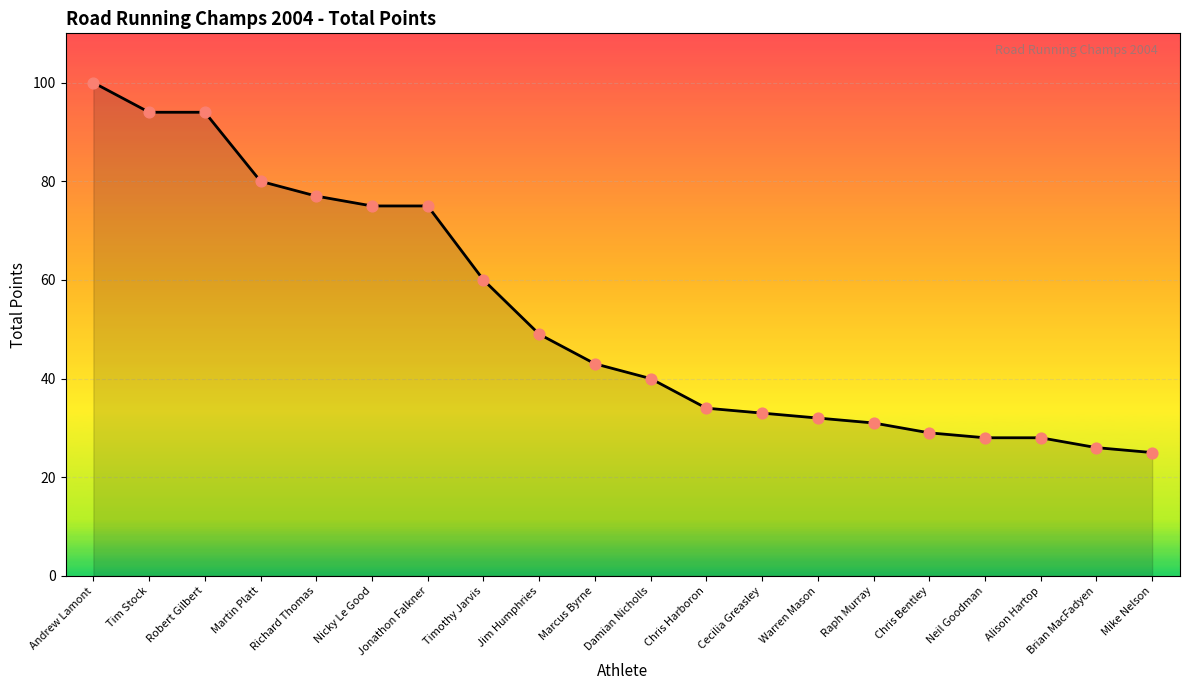

What is the ratio of the value at Raph Murray to the value at Cecilia Greasley?

0.9